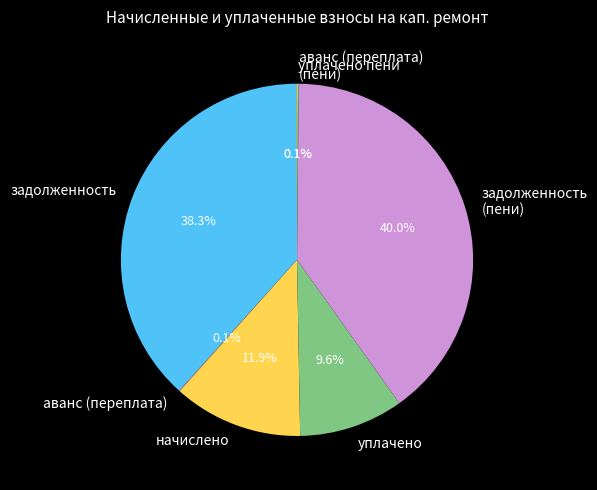

To the nearest percent, what is the average slice percentage?

14%